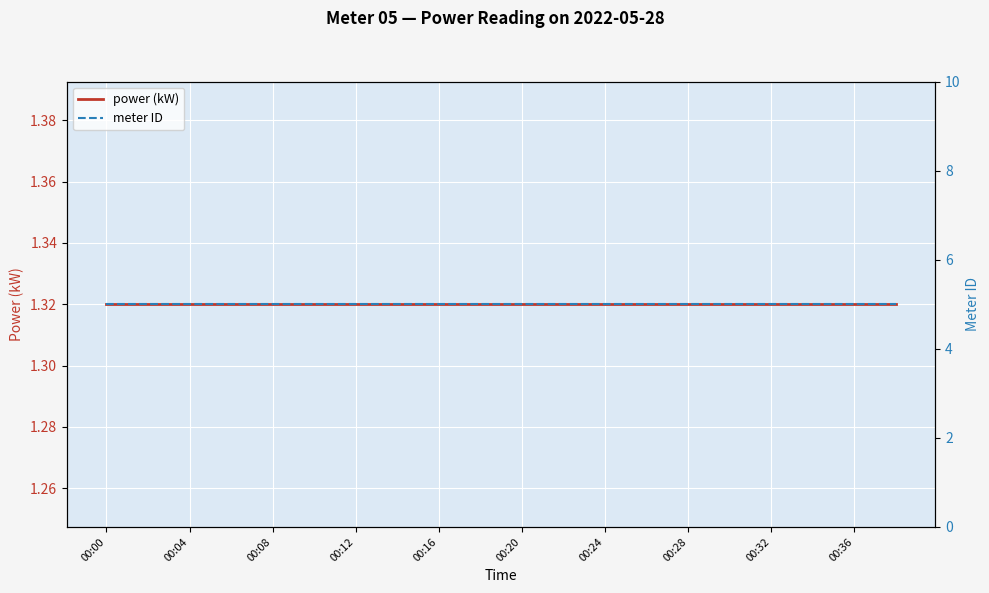

What is the approximate value of meter ID at 00:36?

5.0